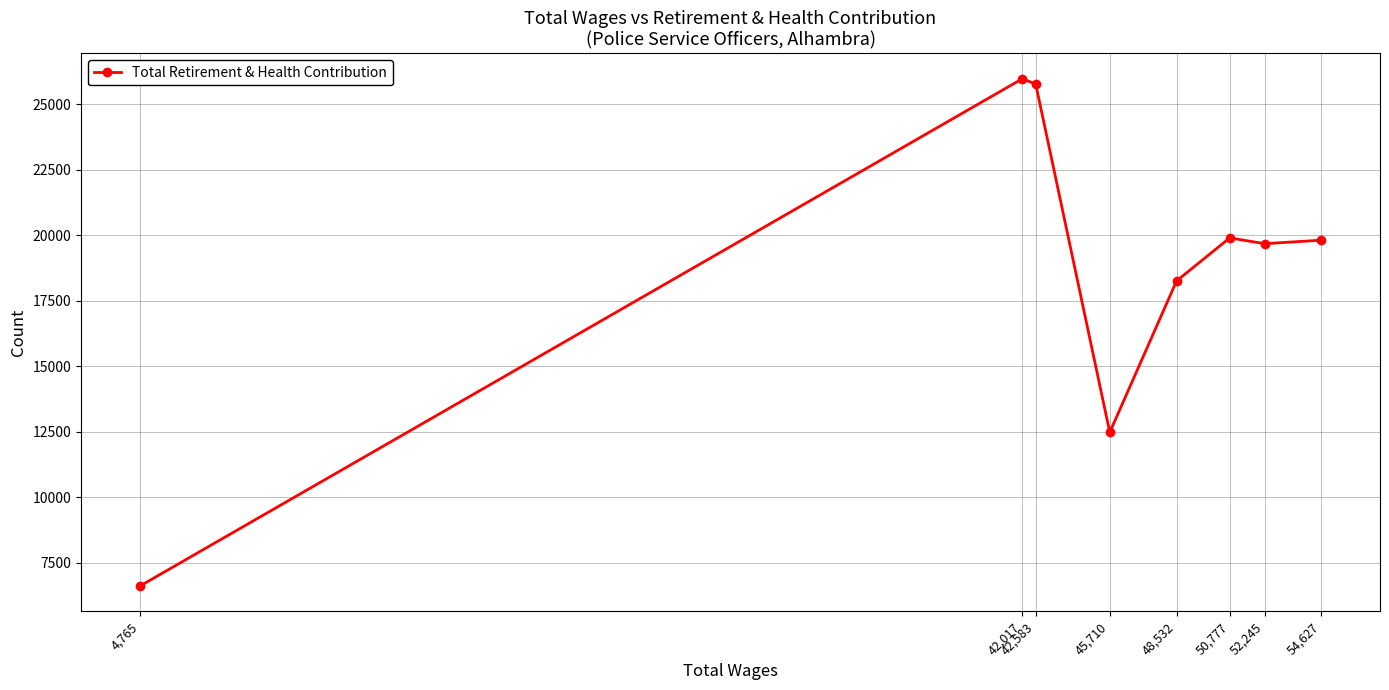

The chart shows a value of 25977 at 42,017. True or false?

True